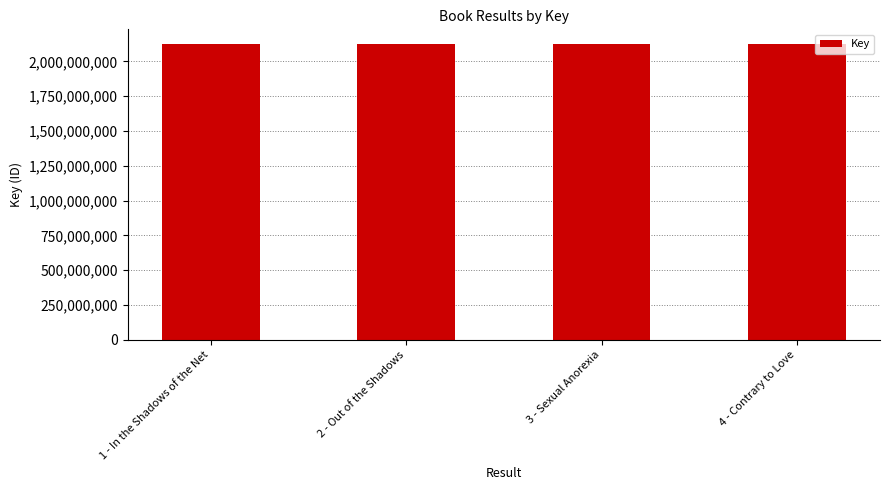

Does the chart contain stacked bars?

No